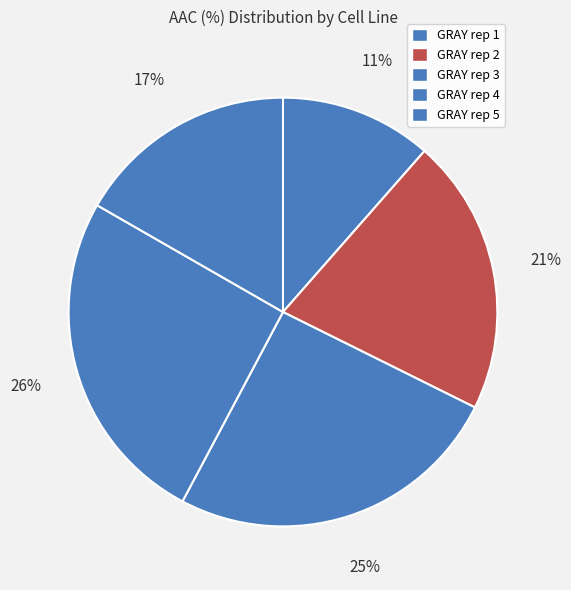

To the nearest percent, what is the difference between the GRAY rep 5 and GRAY rep 1 slice percentages?

5%